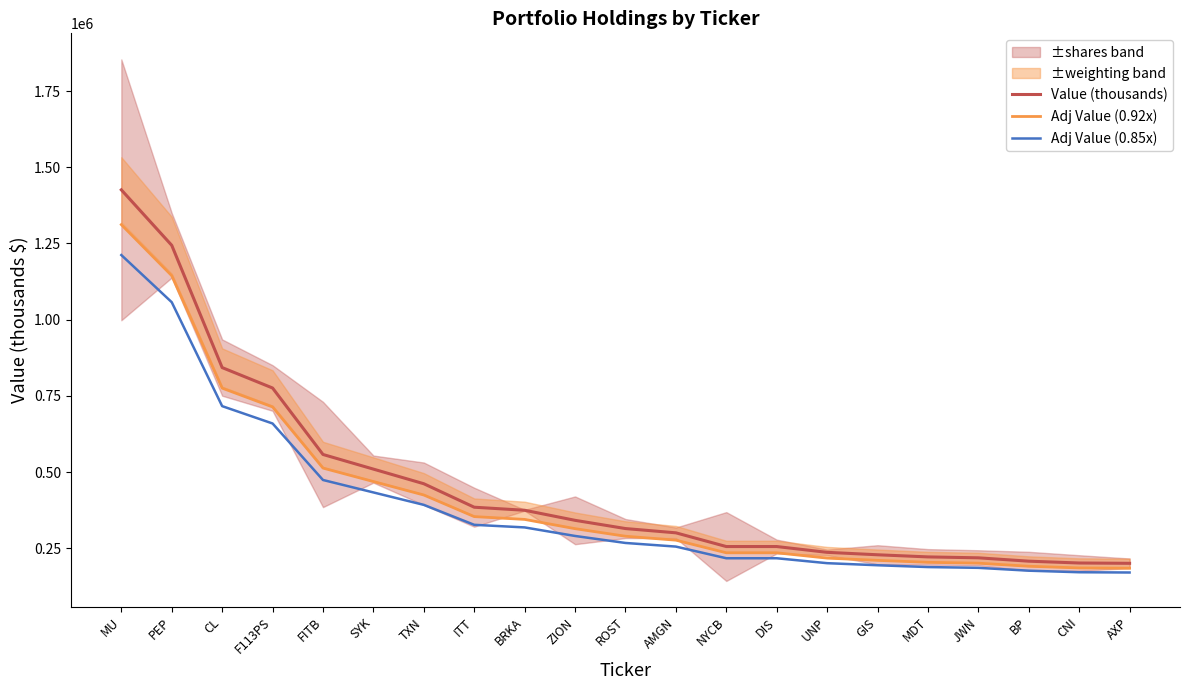

Where does the Adj Value (0.85x) series first go above 267750?

MU